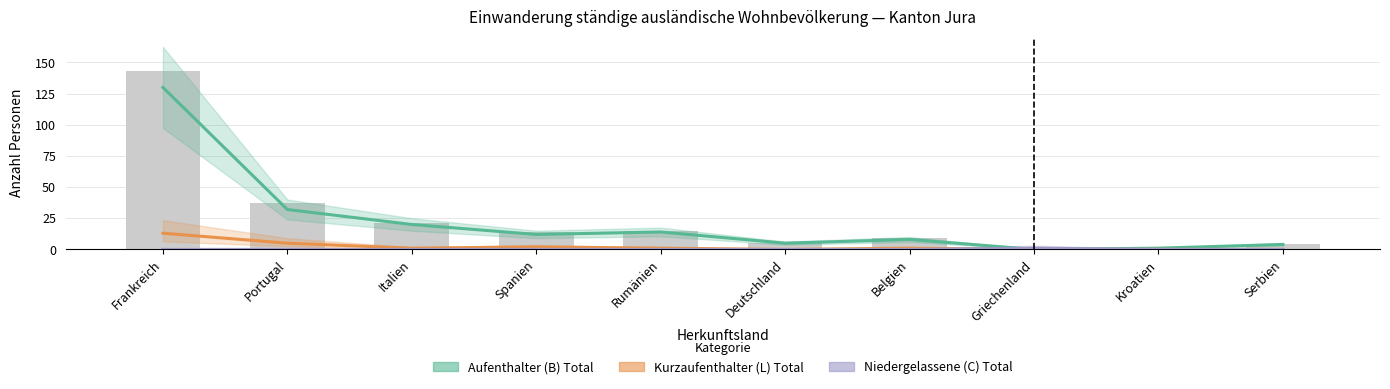

Is it true that Aufenthalter (B) Total equals 14 at Rumänien?

True